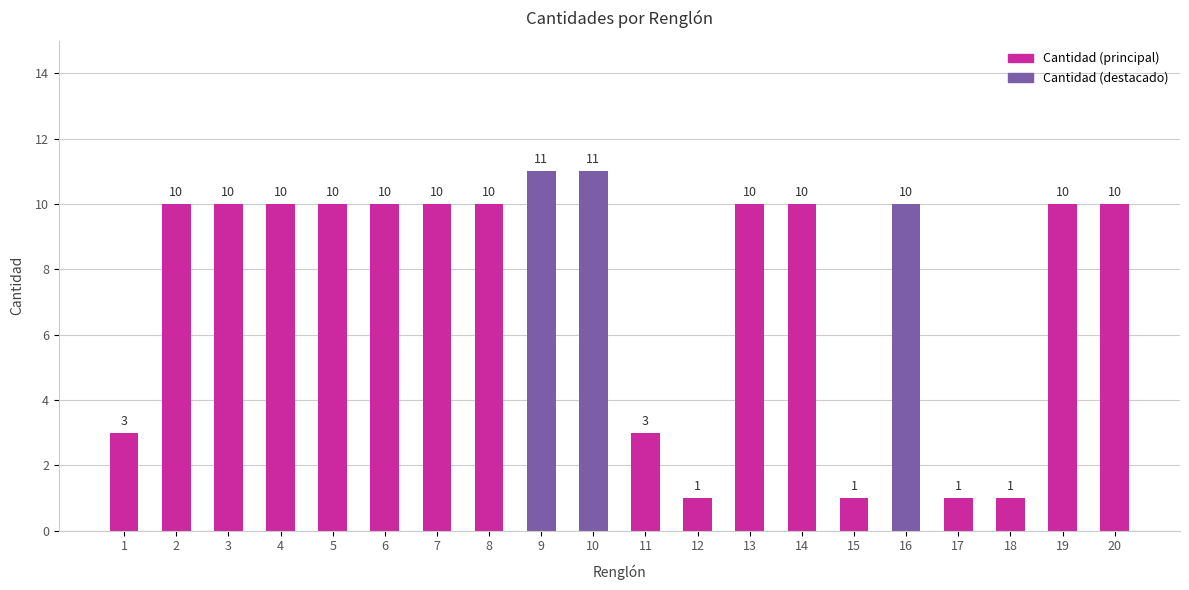

Approximately how many times larger is the value at 12 compared to 14?

0.1